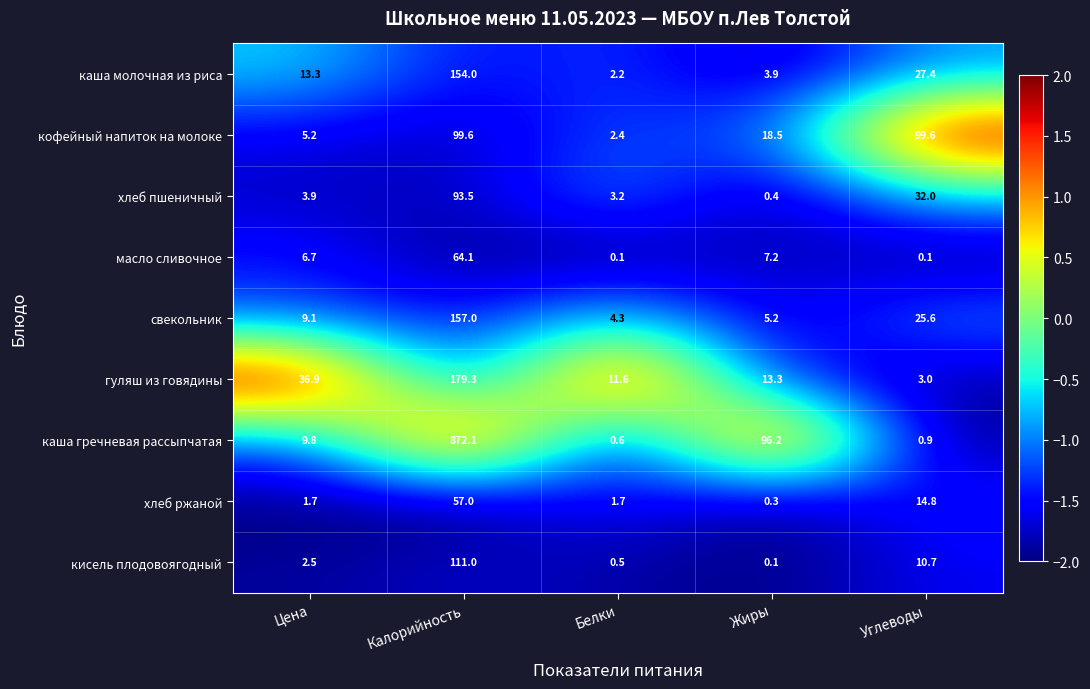

What is the greatest value displayed?

872.1